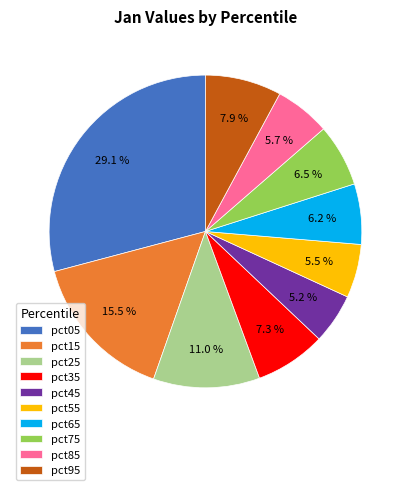

To the nearest percent, what is the combined percentage of pct25 and pct85?

17%